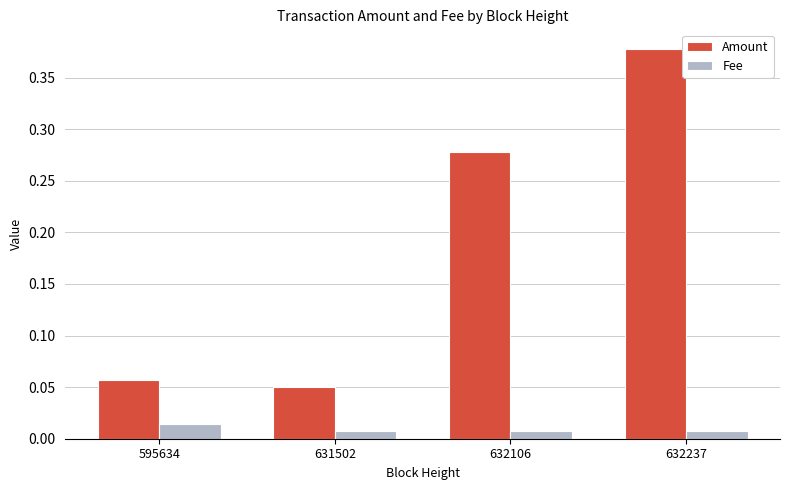

At which category is the sum across all series the highest?

632237